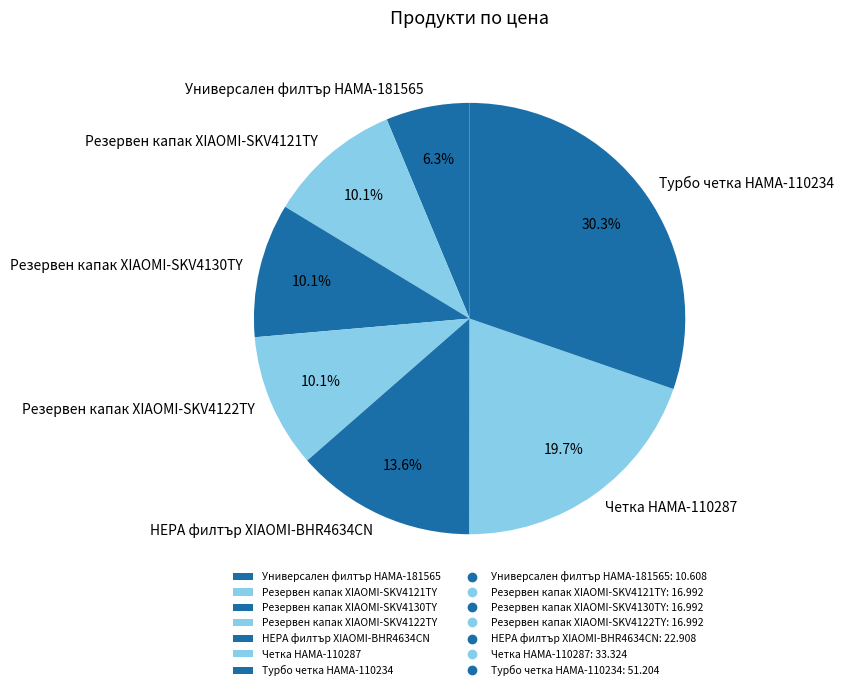

True or false: Резервен капак XIAOMI-SKV4122TY accounts for 23% of the total.

False